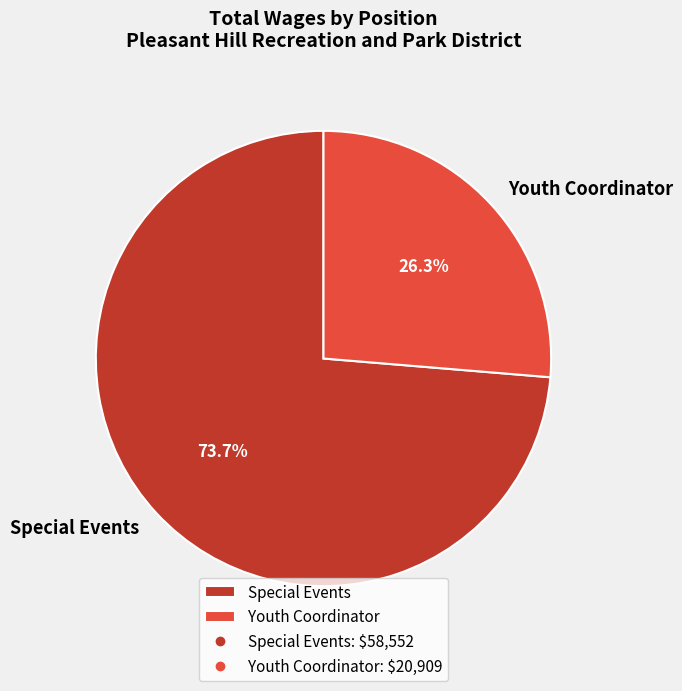

Which has a higher value, Special Events or Youth Coordinator?

Special Events